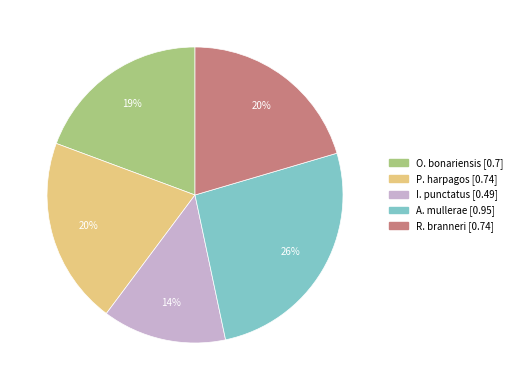

To the nearest percent, what portion does I. punctatus represent?

14%